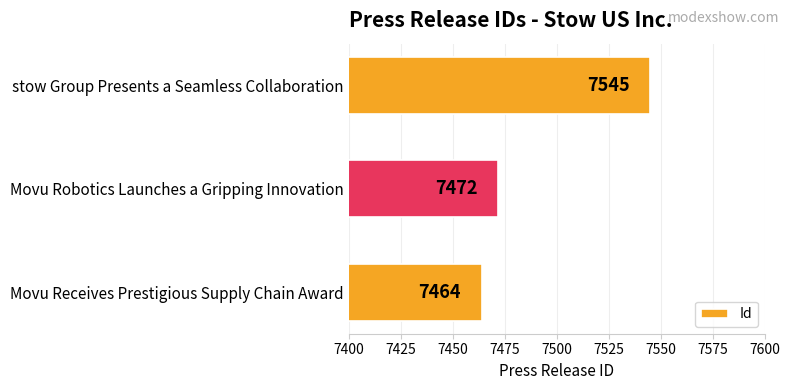

Reading bottom to top, list all the values displayed in this chart.

7464	7472	7545